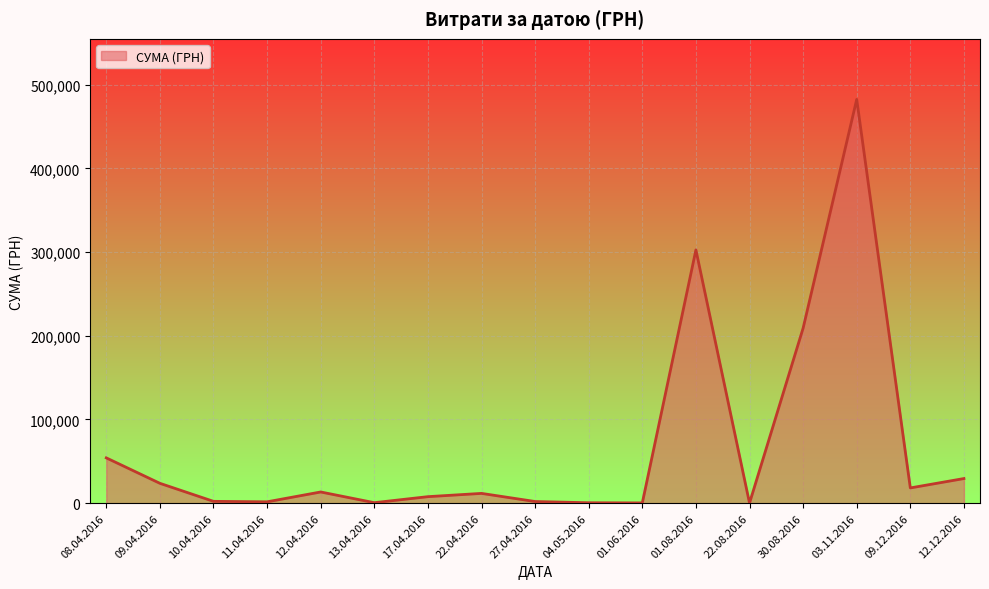

What is the maximum value shown in the chart?

482338.9